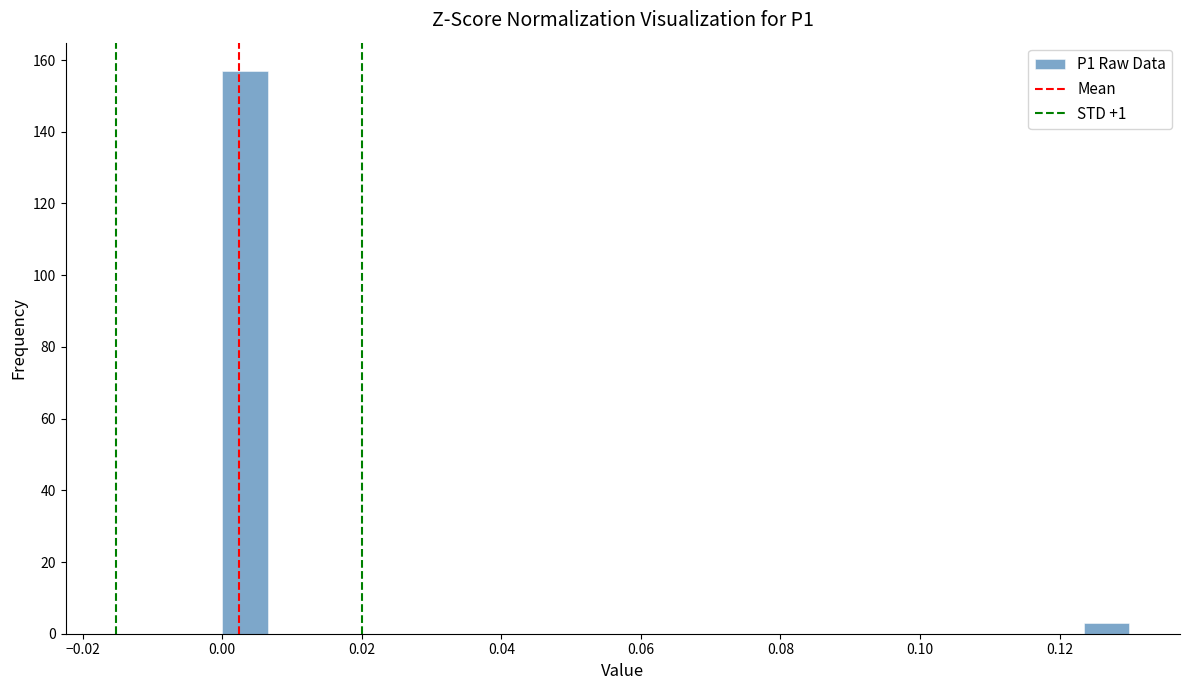

Read against the x-axis, roughly where is the centre of the tallest bar?

0.004